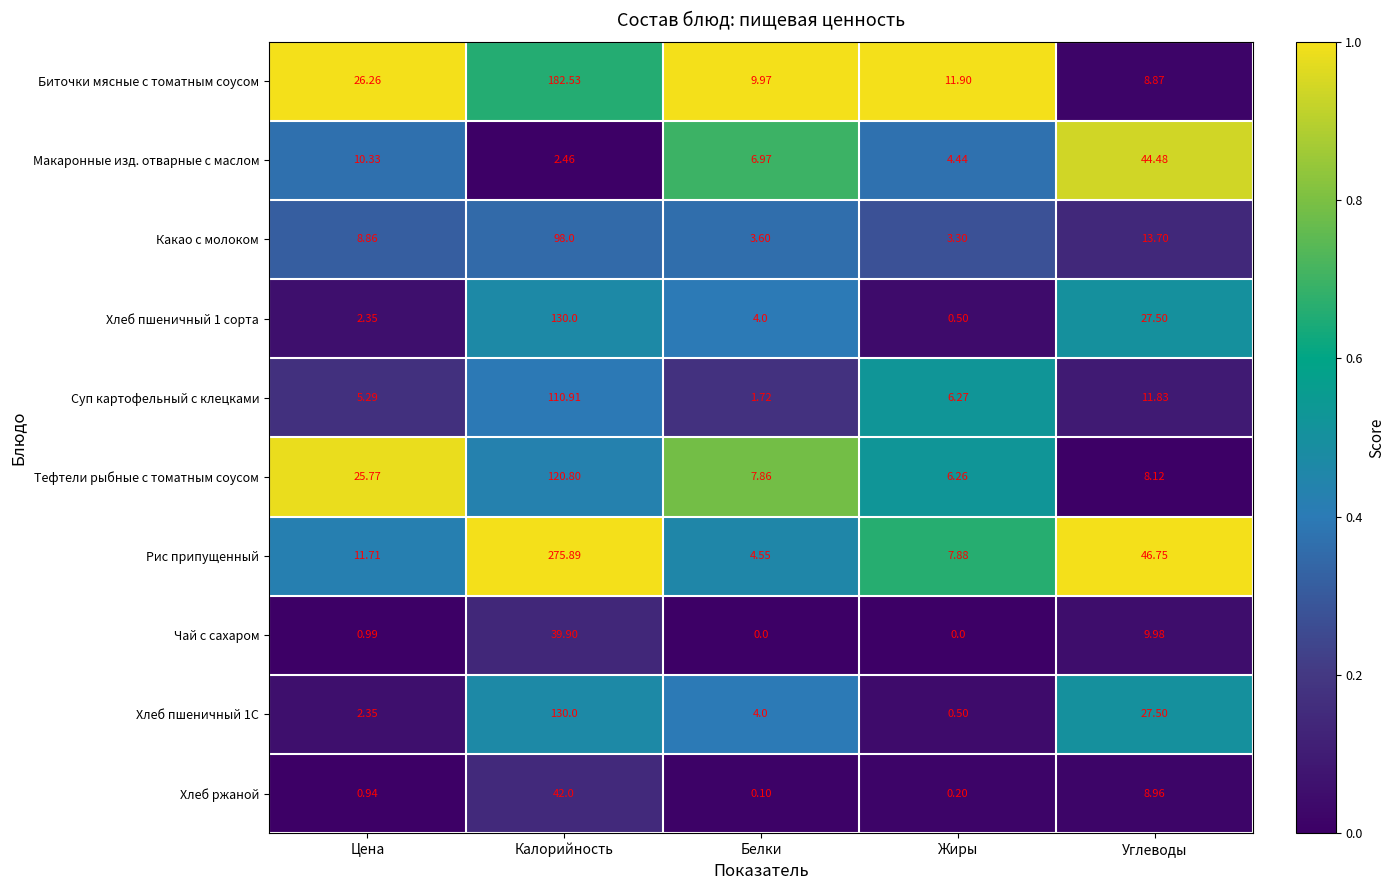

At which label does Хлеб пшеничный 1 сорта first exceed 4?

Калорийность